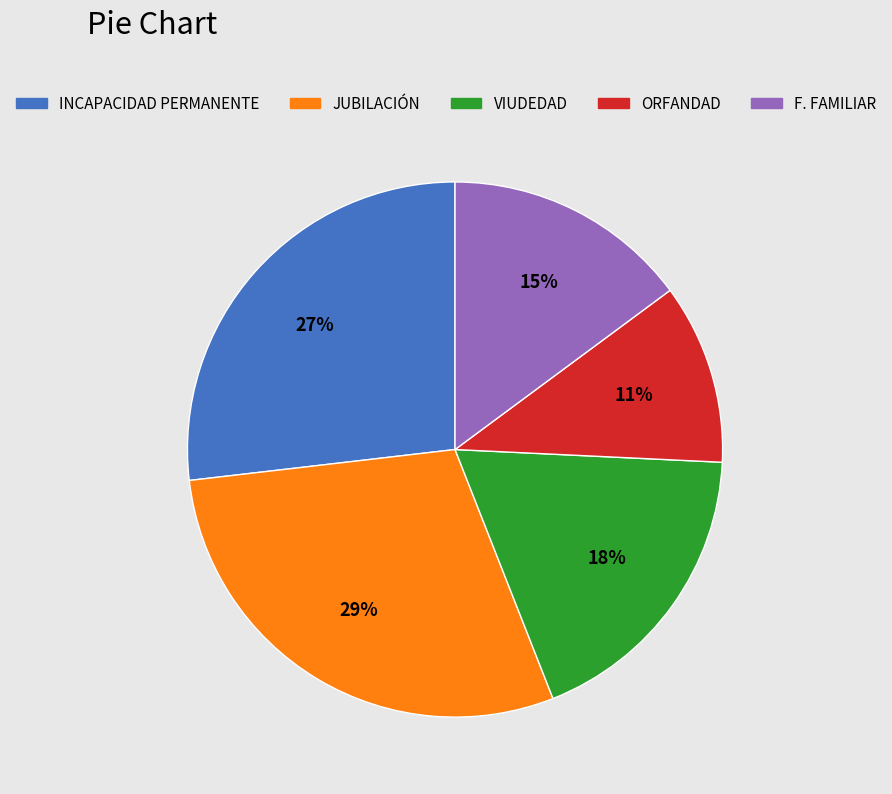

What is the largest slice in the pie chart?

JUBILACIÓN